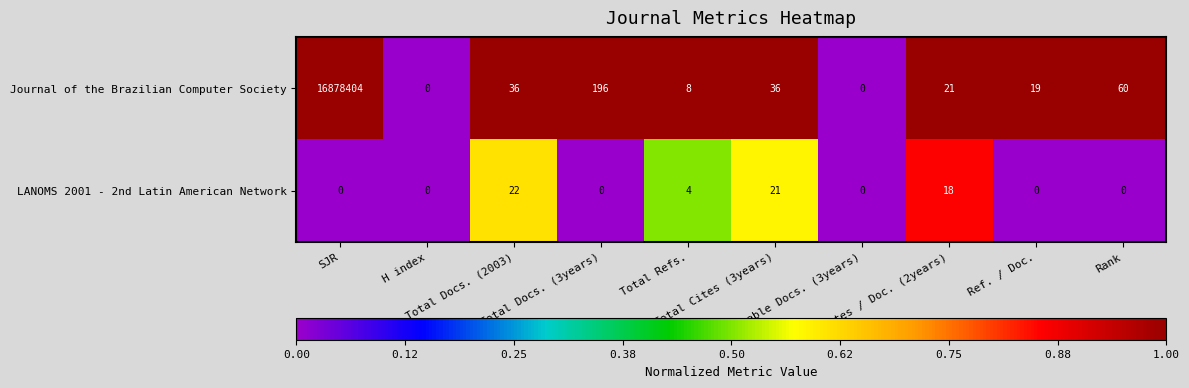

Which series changed the most between SJR and Total Docs. (3years)?

Journal of the Brazilian Computer Society